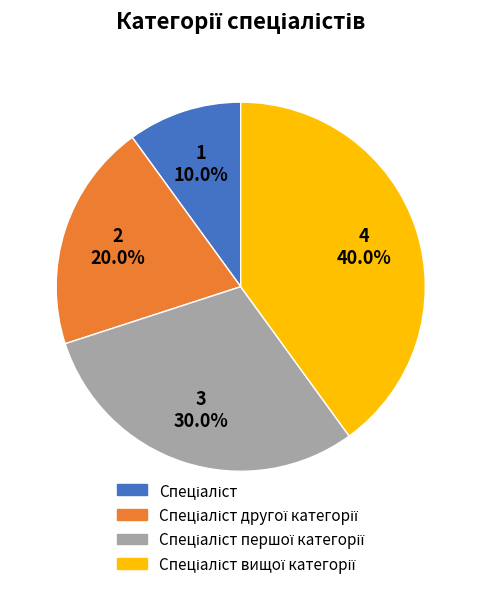

Is there a majority slice in this chart?

No